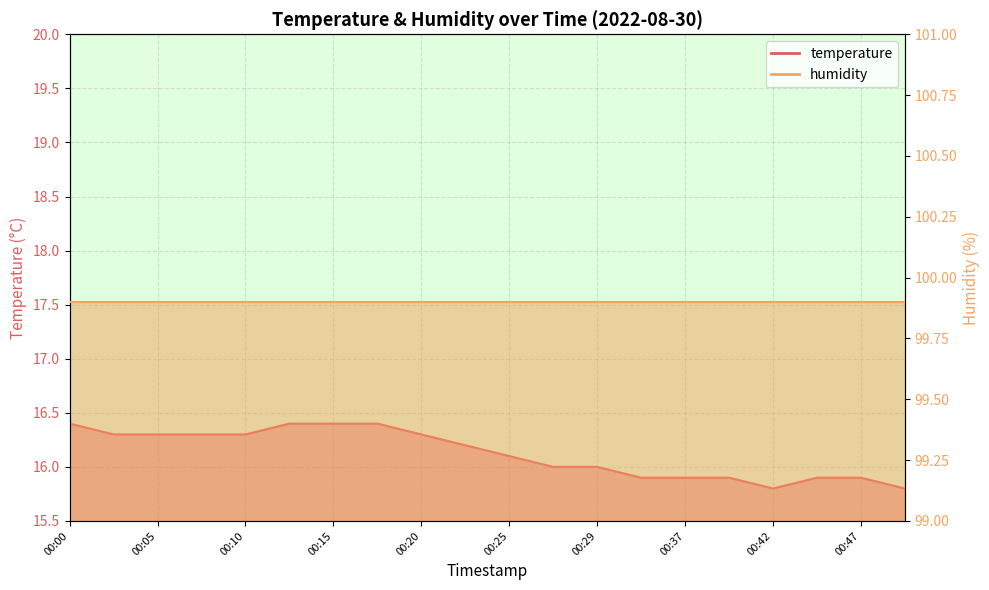

Reading left to right, what are all the values shown in this chart?

00:00=16.4	00:03=16.3	00:05=16.3	00:07=16.3	00:10=16.3	00:12=16.4	00:15=16.4	00:17=16.4	00:20=16.3	00:22=16.2	00:25=16.1	00:27=16.0	00:29=16.0	00:34=15.9	00:37=15.9	00:39=15.9	00:42=15.8	00:44=15.9	00:47=15.9	00:49=15.8